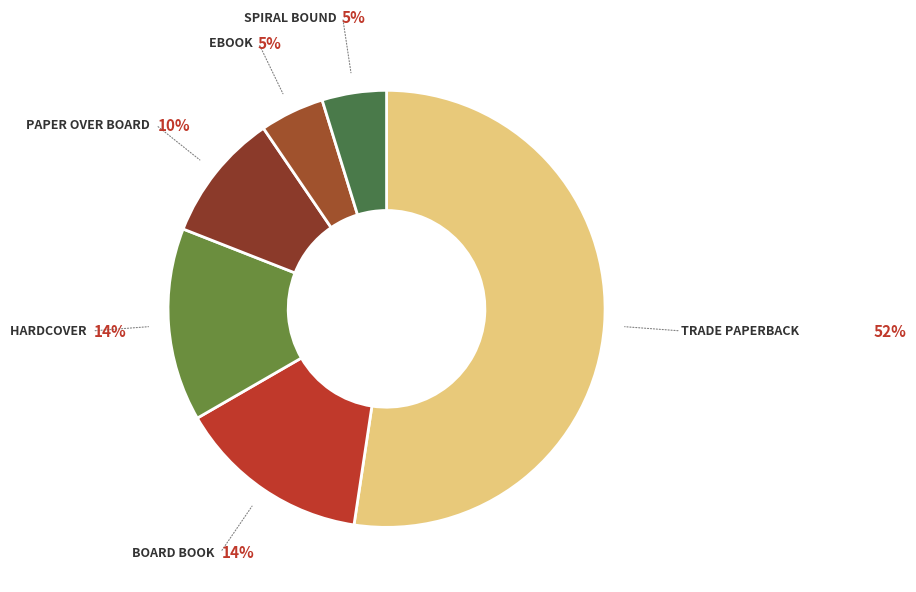

Rank the categories by value from lowest to highest.

eBook, Spiral bound, Paper Over Board, Board Book, Hardcover, Trade Paperback